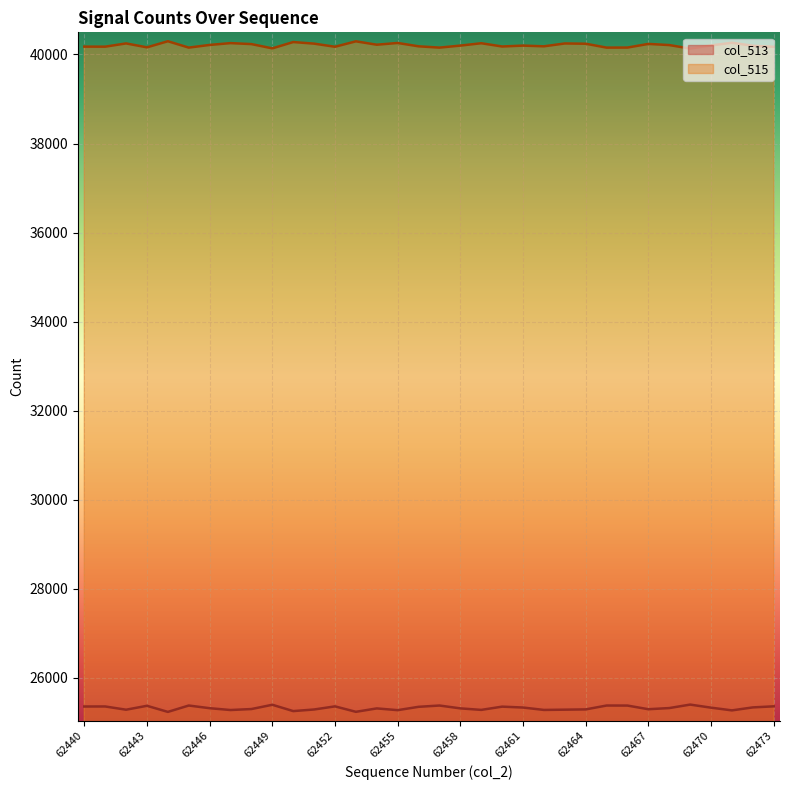

What is the average value of the col_515 series?

40208